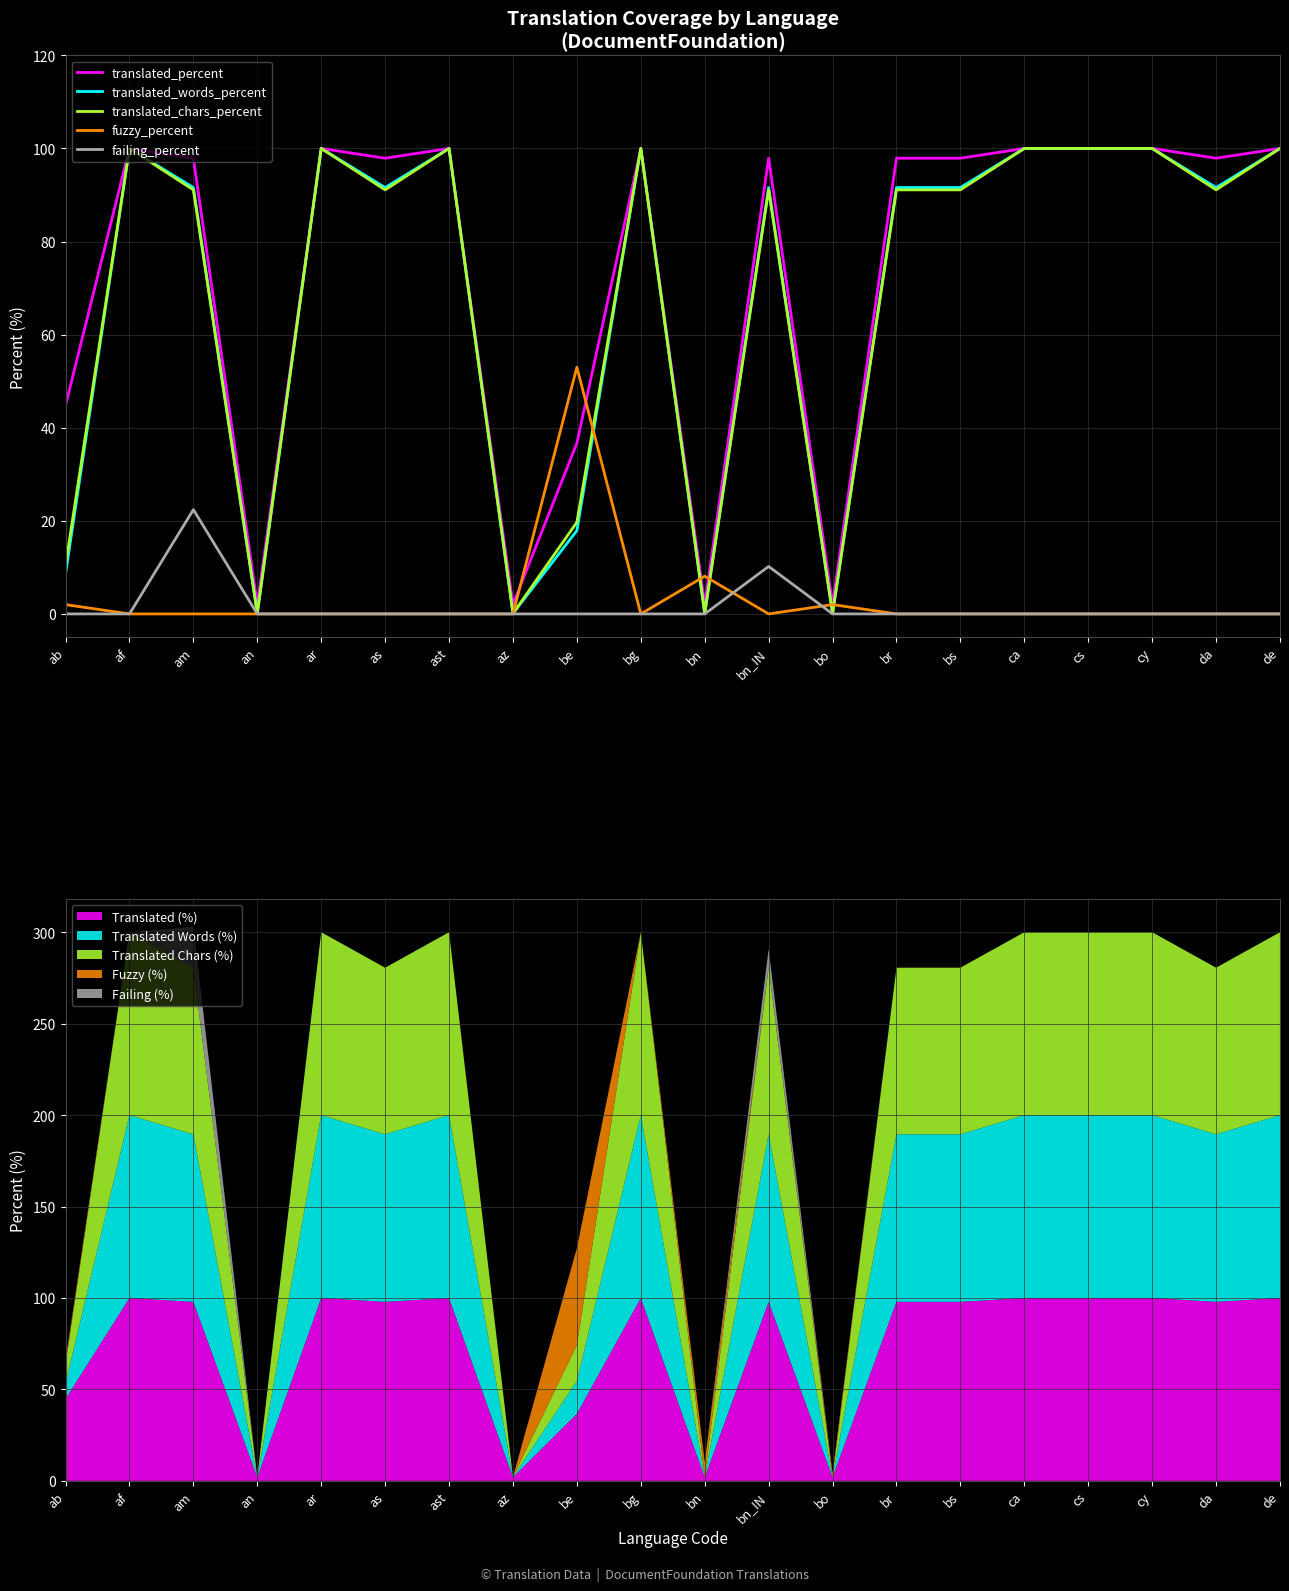

What is the total value across all series at bn_IN?

290.8